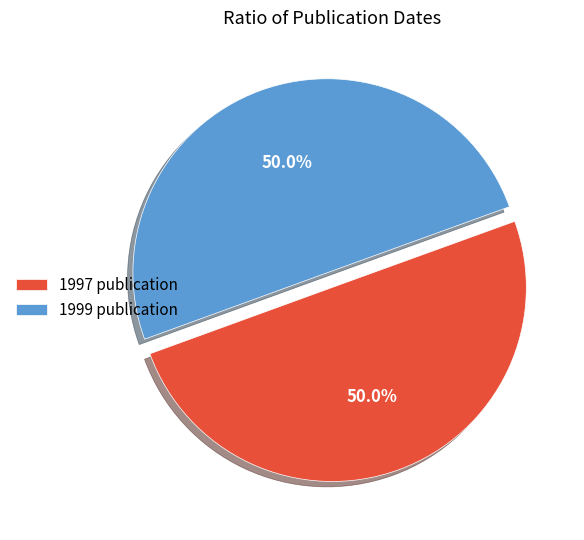

How many segments does this pie chart have?

2